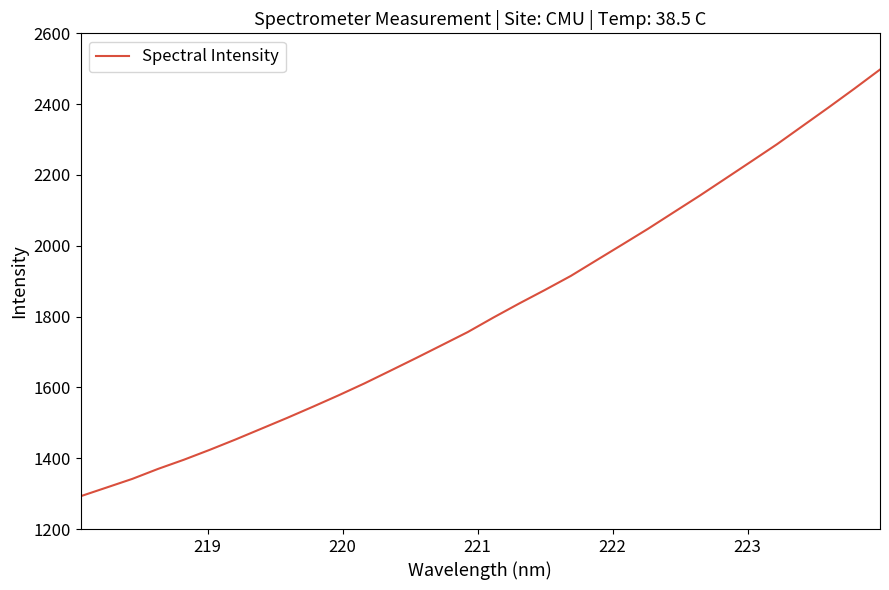

What is the difference between the maximum and minimum values?

1205.0